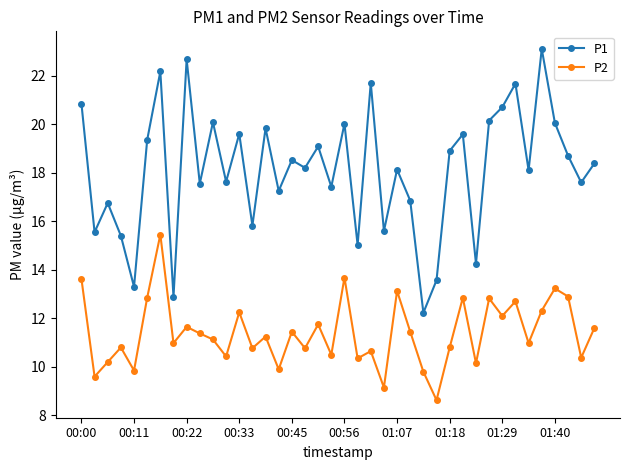

Rank the series by their average value, from lowest to highest.

P2, P1